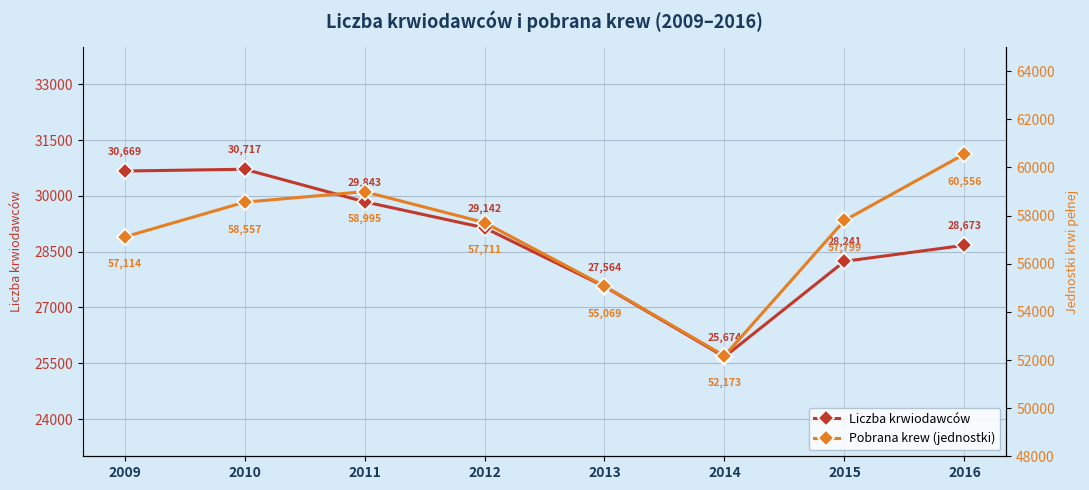

What is the value of the Pobrana krew (jednostki) point at the 8th from the left?

60556